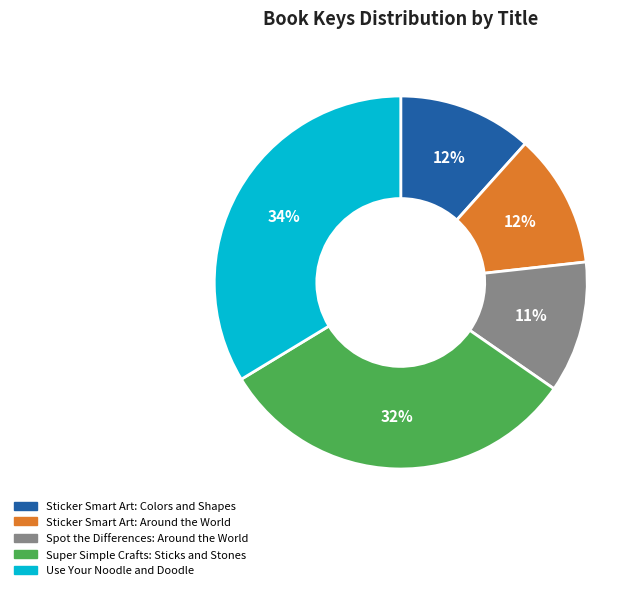

What is the largest slice in the pie chart?

Use Your Noodle and Doodle